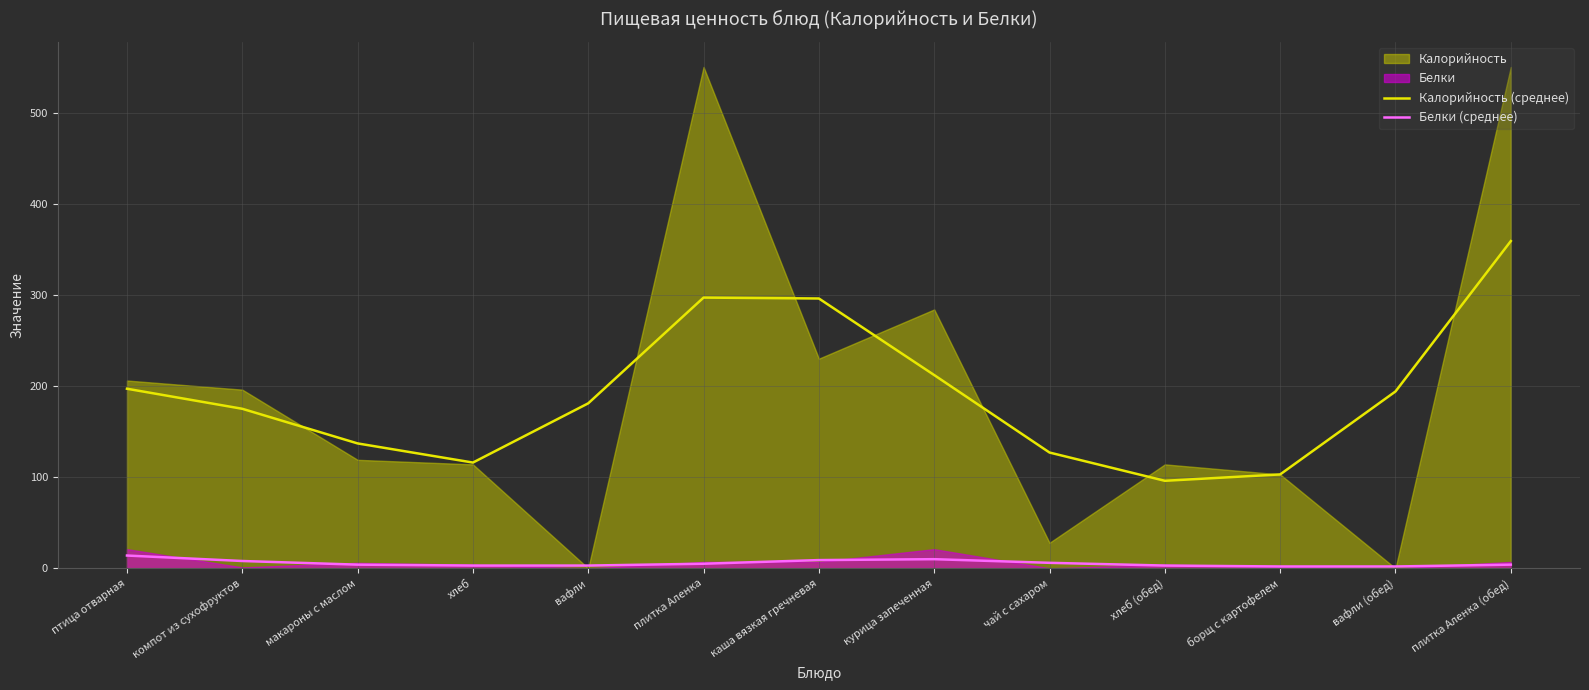

Where is Калорийность (среднее) nearest to the value 227?

курица запеченная